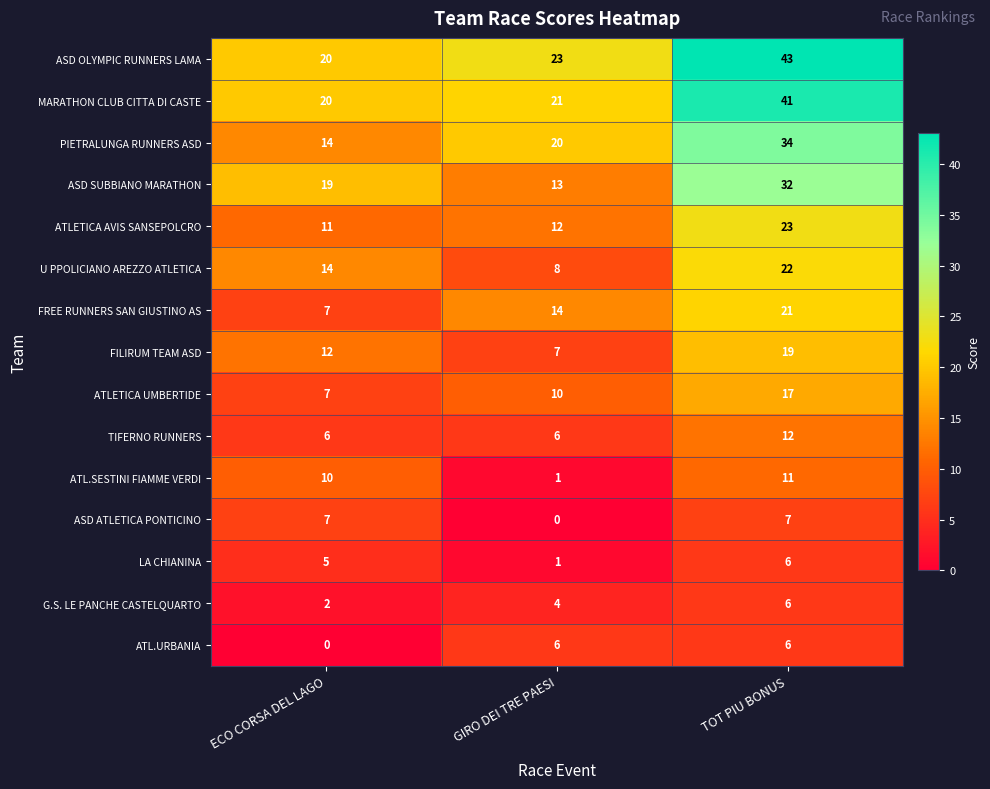

How many ATLETICA UMBERTIDE values are between 7 and 17?

3